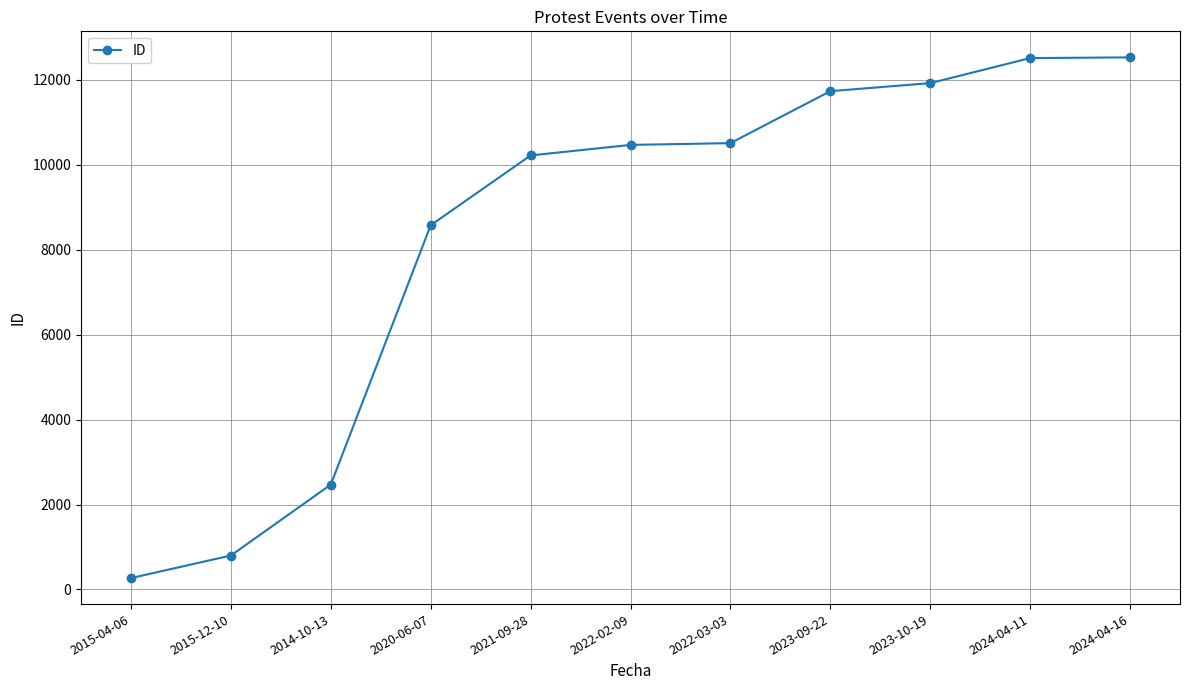

What is the smallest value displayed?

268